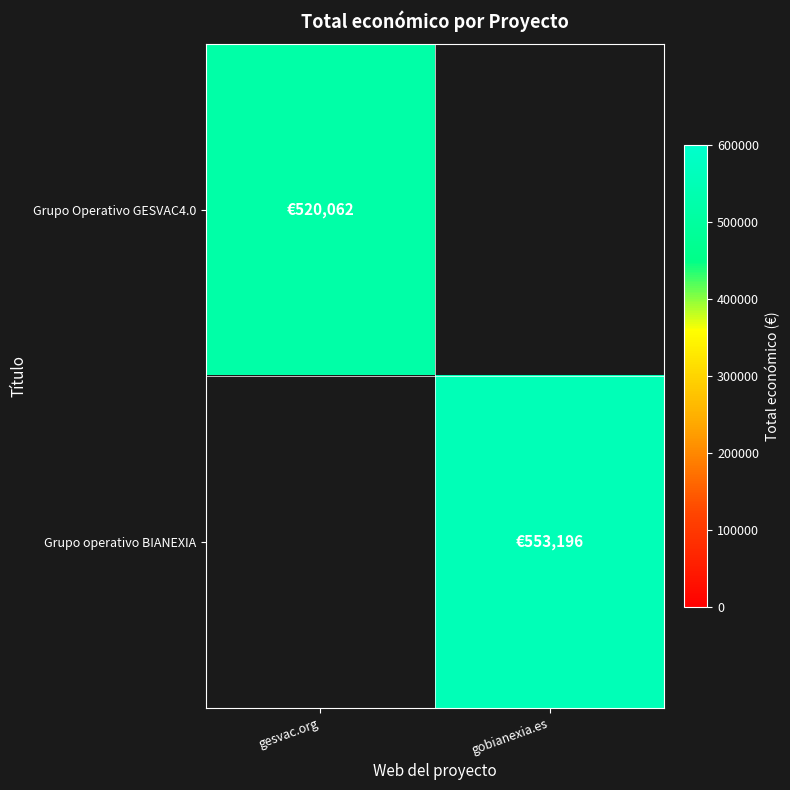

Which label corresponds to the largest value in the chart?

gobianexia.es